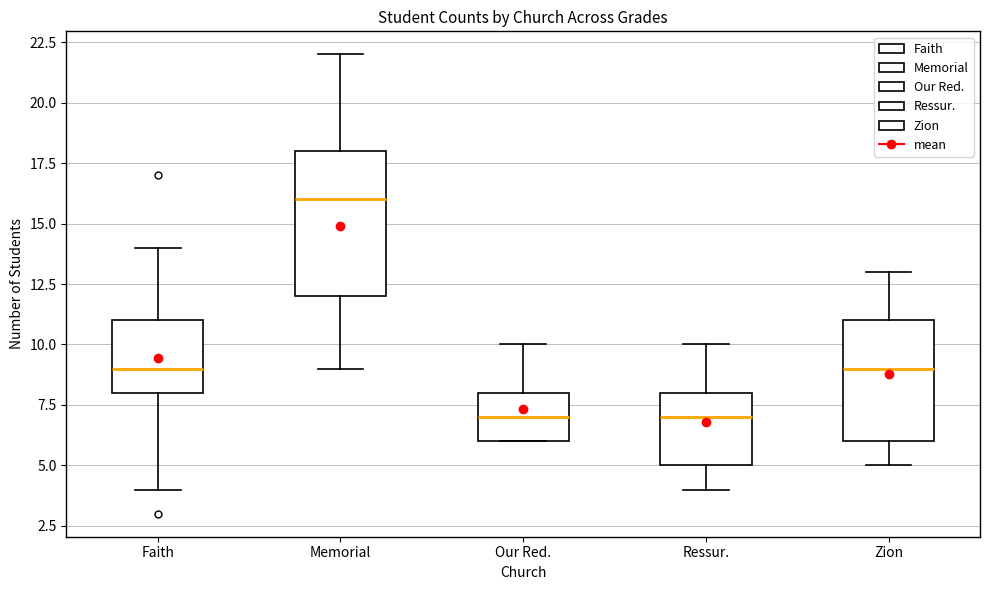

Reading left to right, transcribe this box plot: for each box, give where its median line is, the range the box spans, and where its two whiskers end, as read against the y-axis. The values are not printed on the chart, so give them approximately, as read against the axis.

Faith: median 9, box 8 to 11, whiskers 4 to 14
Memorial: median 16, box 12 to 18, whiskers 9 to 22
Our Red.: median 7, box 6 to 8, whiskers 6 to 10
Ressur.: median 7, box 5 to 8, whiskers 4 to 10
Zion: median 9, box 6 to 11, whiskers 5 to 13